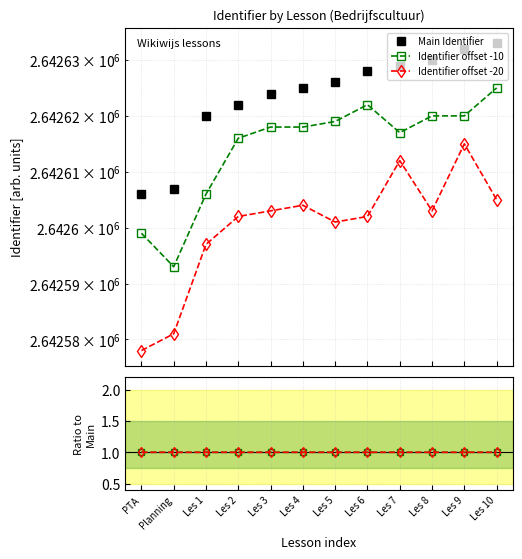

How many interior local valleys does the Identifier offset -20 series have?

2